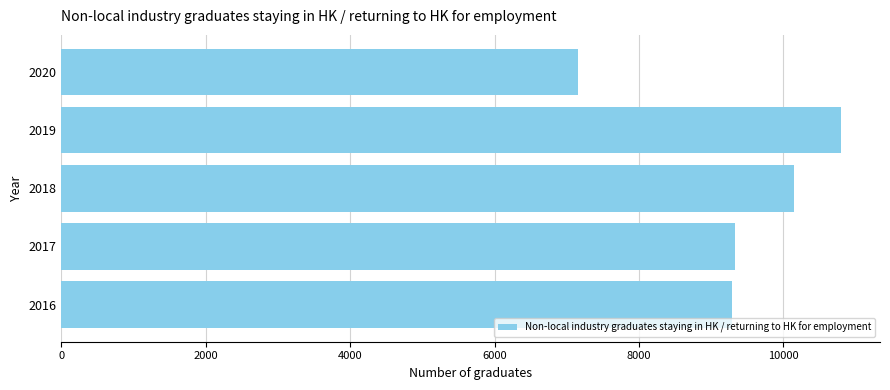

What is the approximate value at 2016, to the nearest 100?

9300